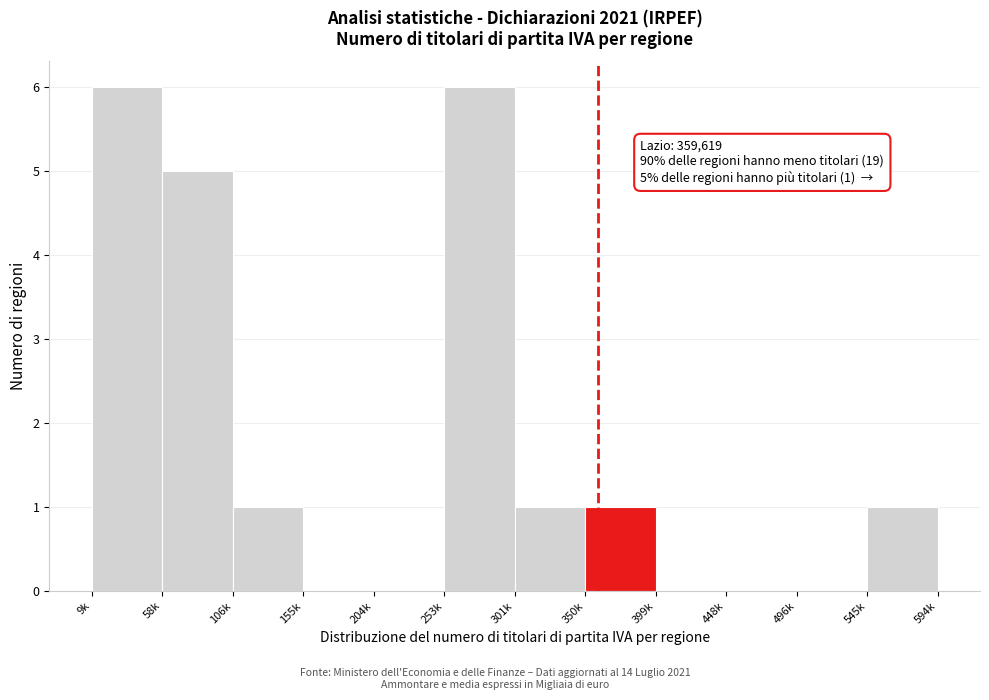

Reading left to right, what are all the values shown in this chart?

9k=6	58k=5	106k=1	155k=0	204k=0	253k=6	301k=1	350k=1	399k=0	448k=0	496k=0	545k=1